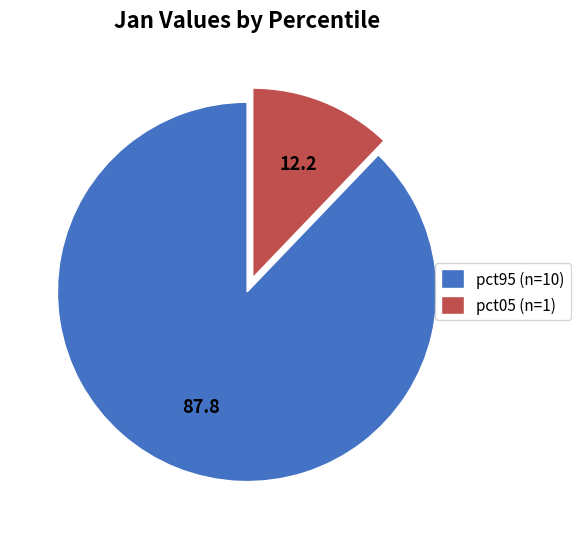

Does any single category account for the majority?

Yes